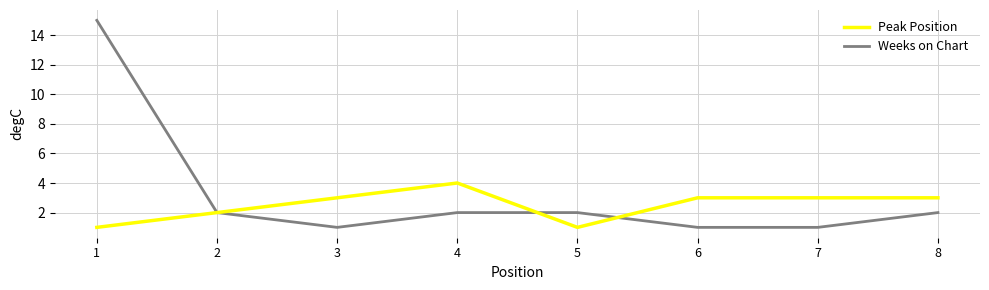

Reading left to right, list all the values displayed in this chart.

Peak Position: 1=1	2=2	3=3	4=4	5=1	6=3	7=3	8=3
Weeks on Chart: 1=15	2=2	3=1	4=2	5=2	6=1	7=1	8=2